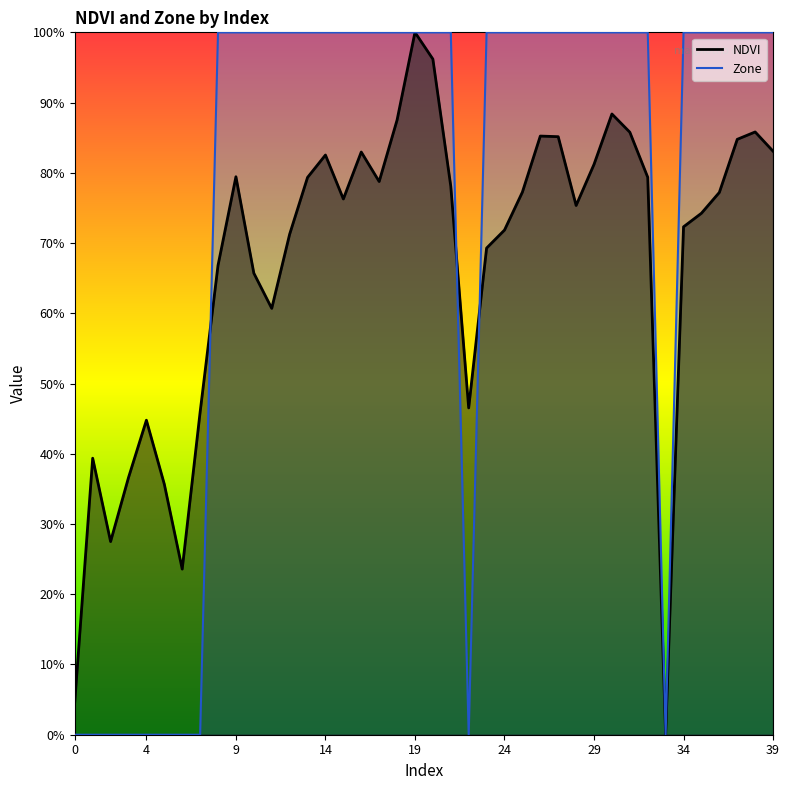

Which series has the largest total across all categories?

Zone